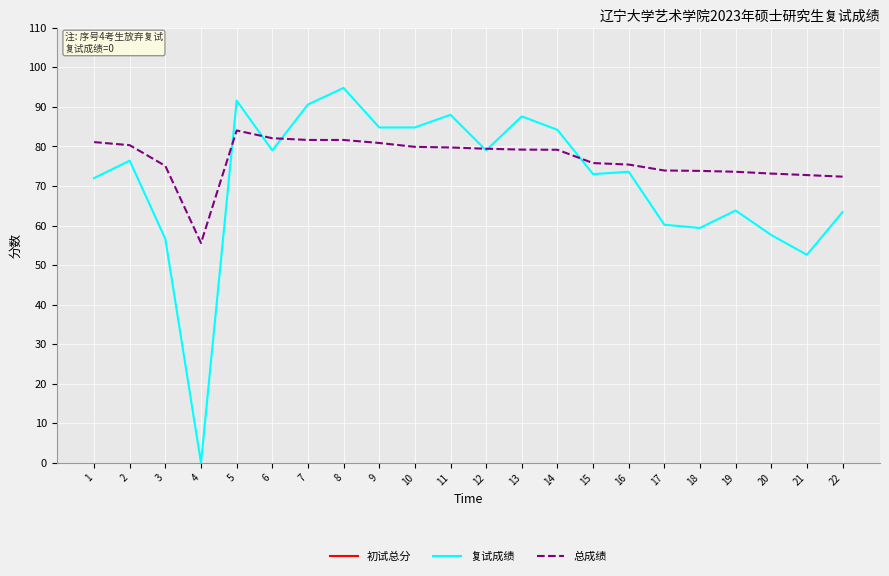

Reading left to right, what are all the values shown in this chart?

初试总分: 1=425.0	2=410.0	3=415.0	4=397.0	5=404.0	6=417.0	7=389.0	8=380.0	9=396.0	10=389.0	11=381.0	12=398.0	13=378.0	14=385.0	15=385.0	16=381.0	17=399.0	18=400.0	19=389.0	20=399.0	21=407.0	22=381.0
复试成绩: 1=72.0	2=76.4	3=56.6	4=0.0	5=91.6	6=79.0	7=90.6	8=94.8	9=84.8	10=84.8	11=88.0	12=79.0	13=87.6	14=84.2	15=73.0	16=73.6	17=60.2	18=59.4	19=63.8	20=57.6	21=52.6	22=63.4
总成绩: 1=81.1	2=80.3	3=75.1	4=55.6	5=84.0	6=82.1	7=81.6	8=81.6	9=80.9	10=79.9	11=79.7	12=79.4	13=79.2	14=79.2	15=75.8	16=75.4	17=73.9	18=73.8	19=73.6	20=73.1	21=72.8	22=72.4